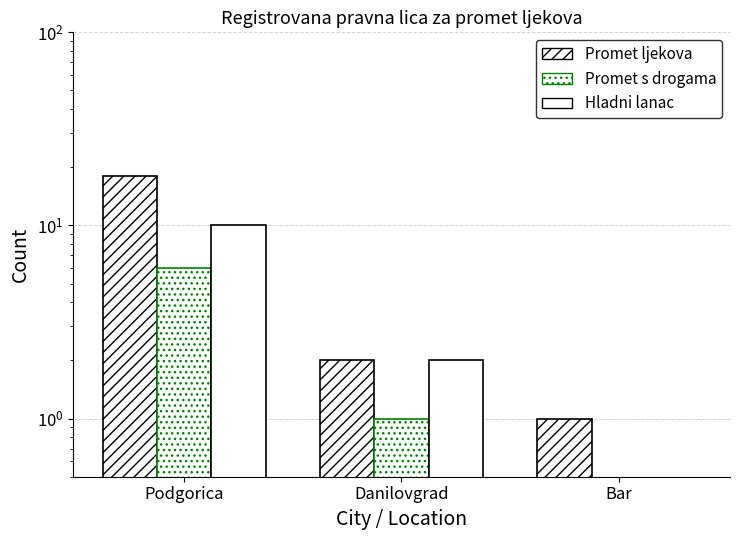

Reading right to left, list all the values displayed in this chart.

Promet ljekova: Bar=1	Danilovgrad=2	Podgorica=18
Promet ljekova koji sadrze droge: Bar=0	Danilovgrad=1	Podgorica=6
Promet ljekova u rezimu hladnog lanca: Bar=0	Danilovgrad=2	Podgorica=10